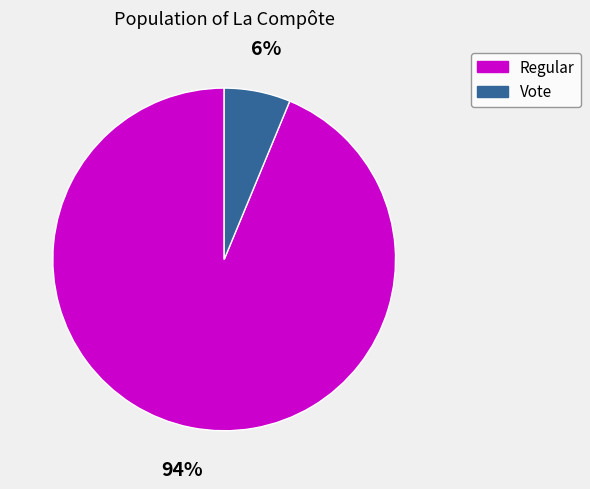

Which category has the smallest portion of the pie?

Vote